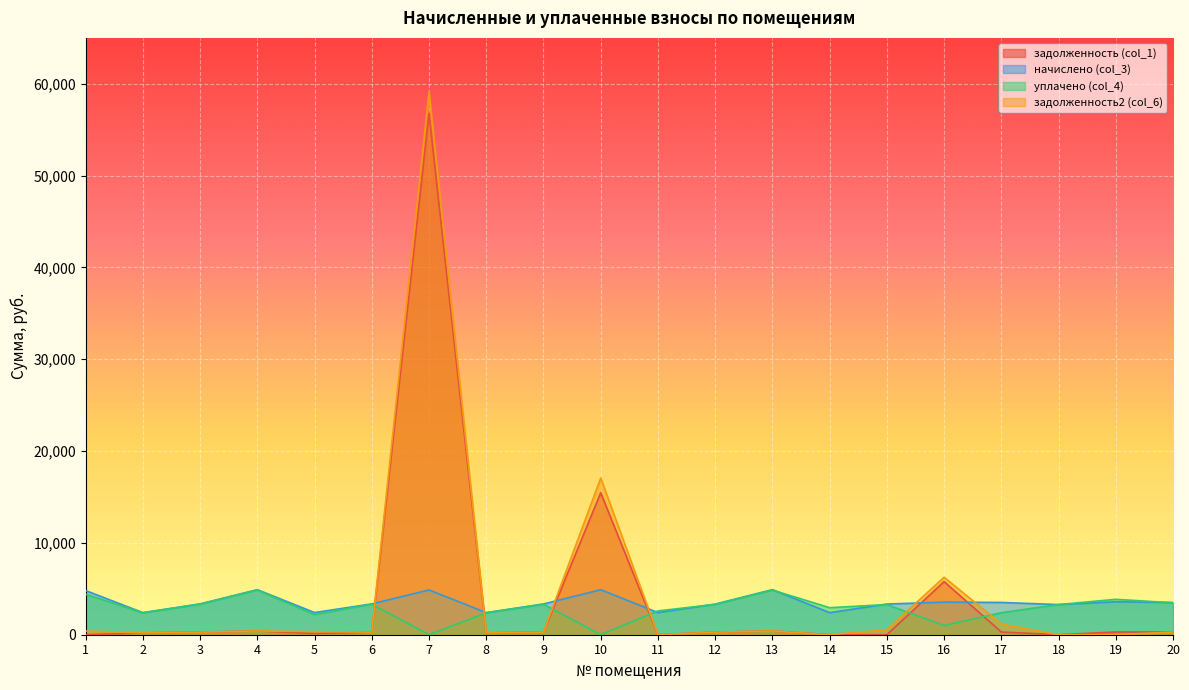

Is it true that начислено (col_3) equals 2405.6 at 8?

True